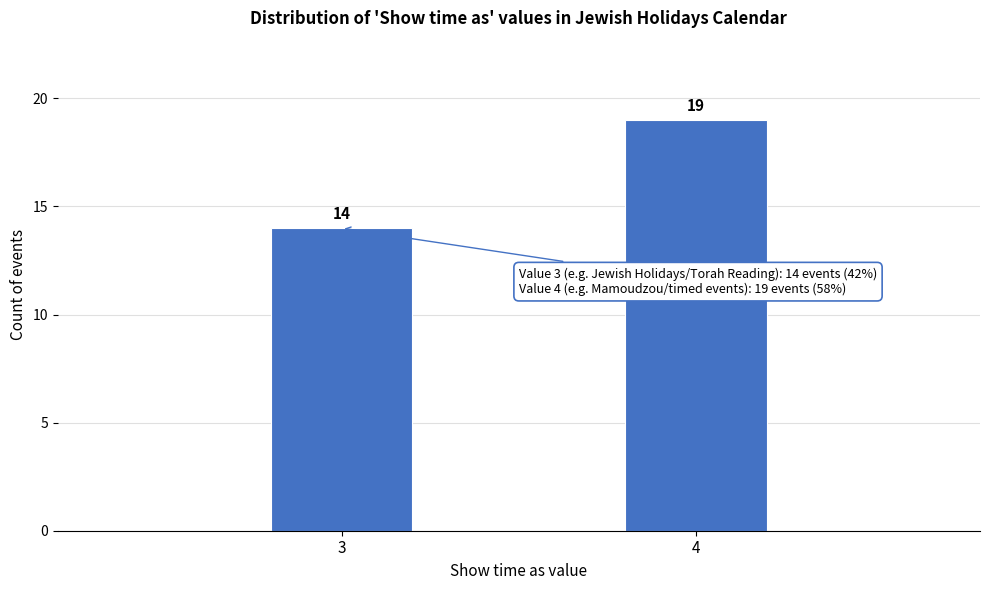

Reading left to right, what are all the values shown in this chart?

3=14	4=19